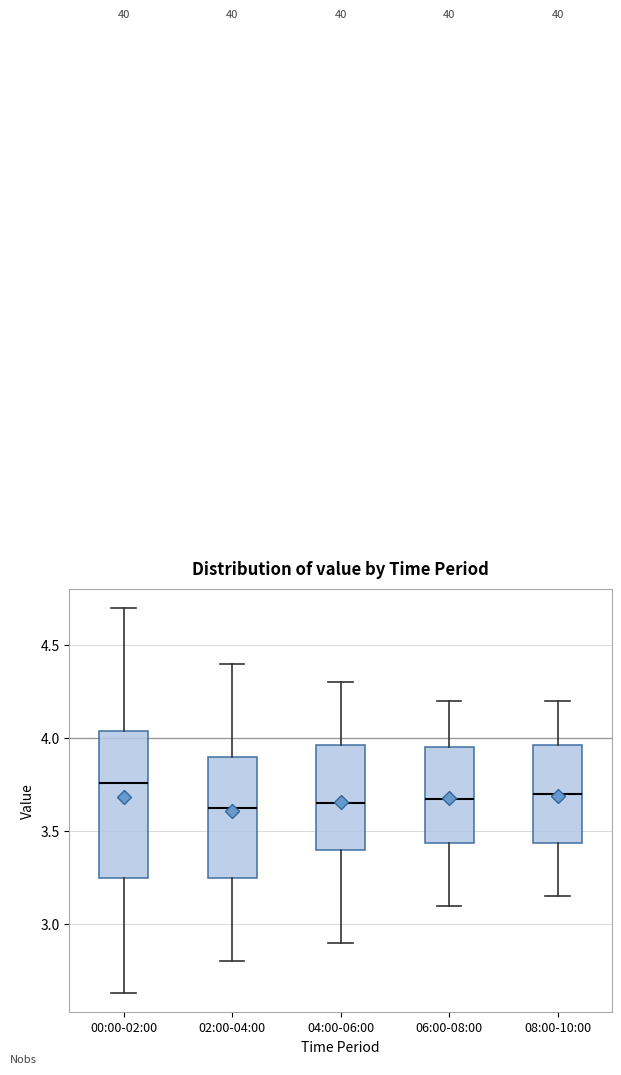

Reading left to right, transcribe this box plot: for each box, give where its median line is, the range the box spans, and where its two whiskers end, as read against the y-axis. The values are not printed on the chart, so give them approximately, as read against the axis.

00:00-02:00: median 3.75, box 3.25 to 4.05, whiskers 2.65 to 4.70
02:00-04:00: median 3.65, box 3.25 to 3.90, whiskers 2.80 to 4.40
04:00-06:00: median 3.65, box 3.40 to 3.95, whiskers 2.90 to 4.30
06:00-08:00: median 3.70, box 3.45 to 3.95, whiskers 3.10 to 4.20
08:00-10:00: median 3.70, box 3.45 to 3.95, whiskers 3.15 to 4.20